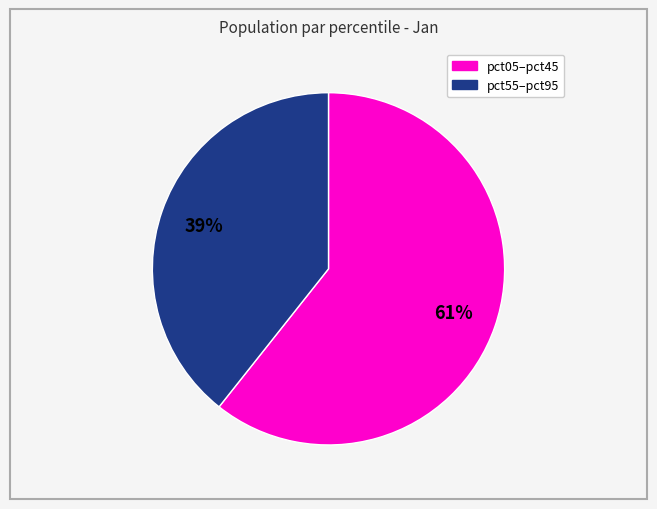

Does any single category account for the majority?

Yes